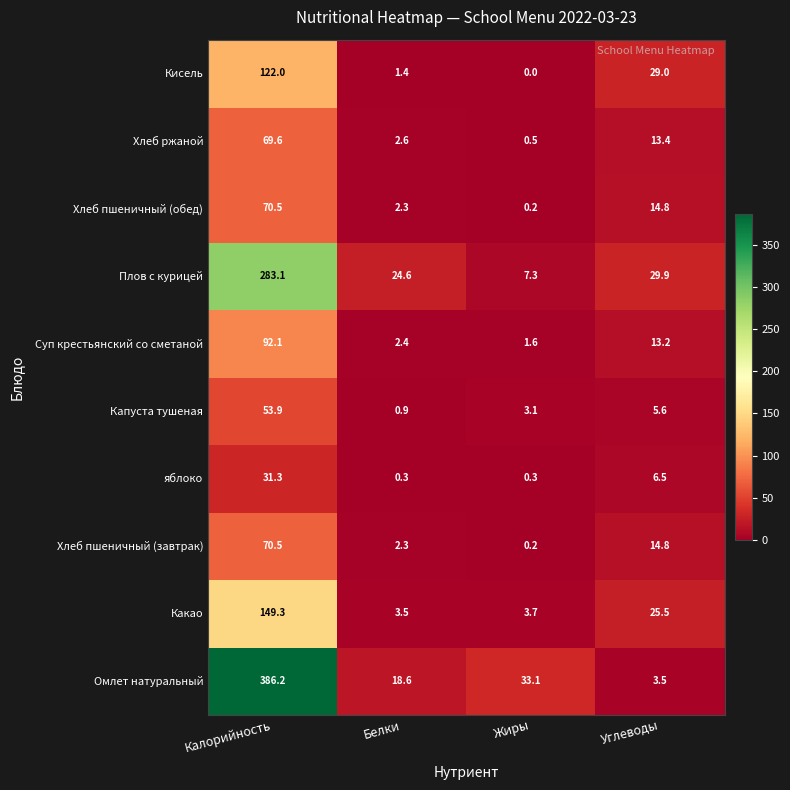

At how many categories does at least one series exceed 48?

1